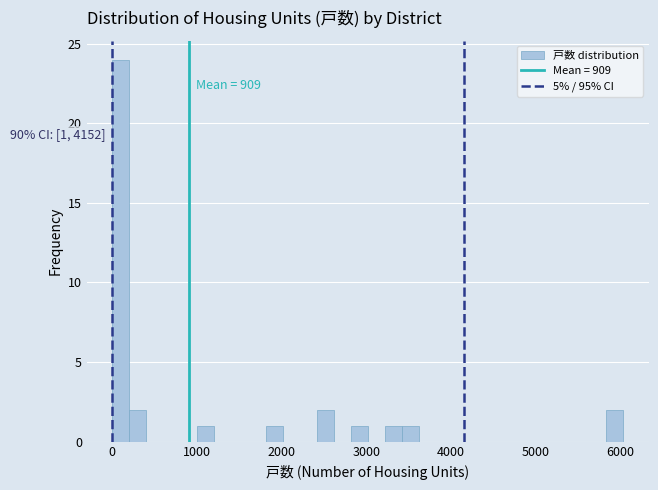

Read against the x-axis, roughly where is the centre of the tallest bar?

100